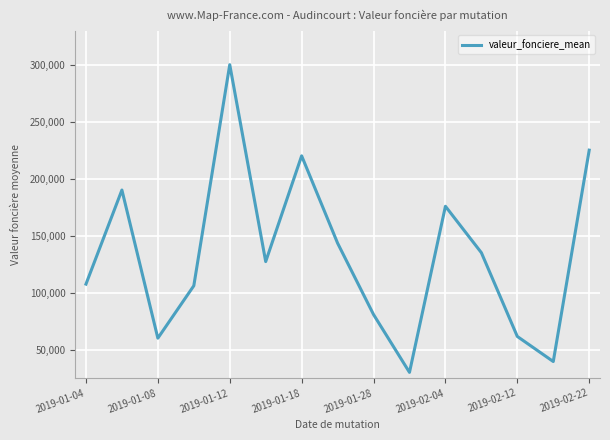

What is the difference between the maximum and minimum values?

270000